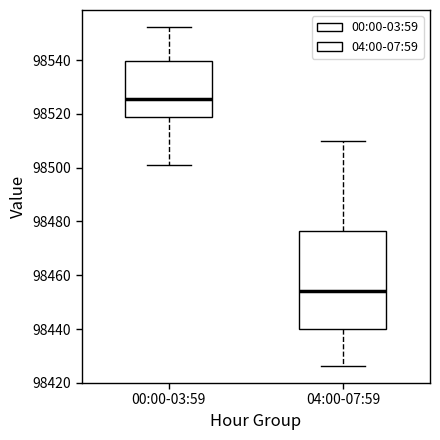

Reading left to right, read every box against the y-axis: the position of its median line, the range the box covers, and the ends of its whiskers. The values are not printed on the chart, so give them approximately, as read against the axis.

00:00-03:59: median 98526, box 98518 to 98540, whiskers 98500 to 98552
04:00-07:59: median 98454, box 98440 to 98476, whiskers 98426 to 98510